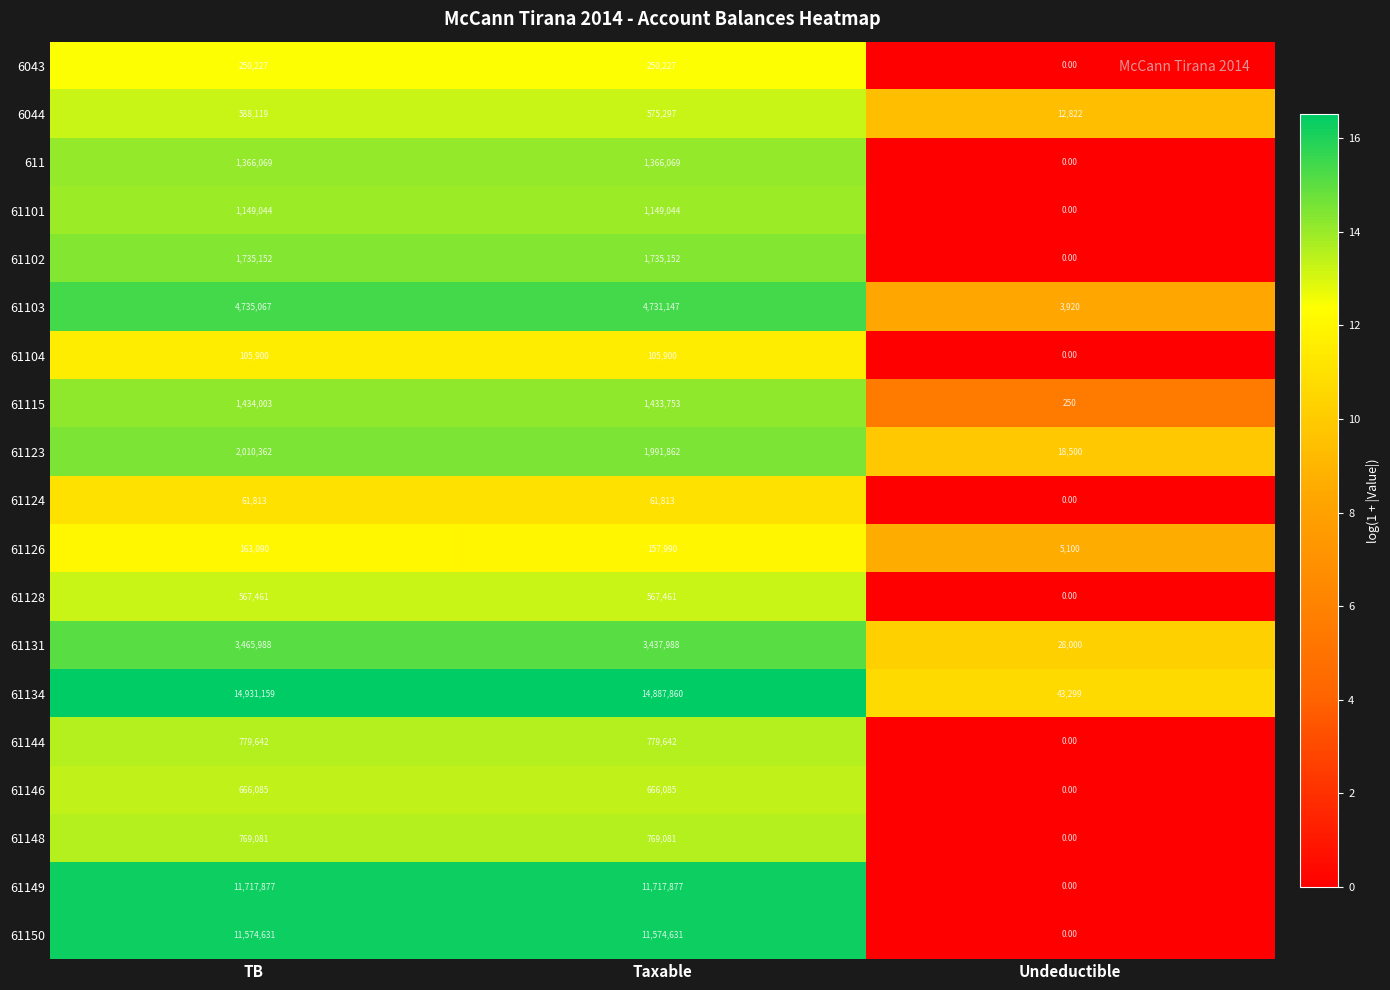

At how many categories does at least one series exceed 2?

3